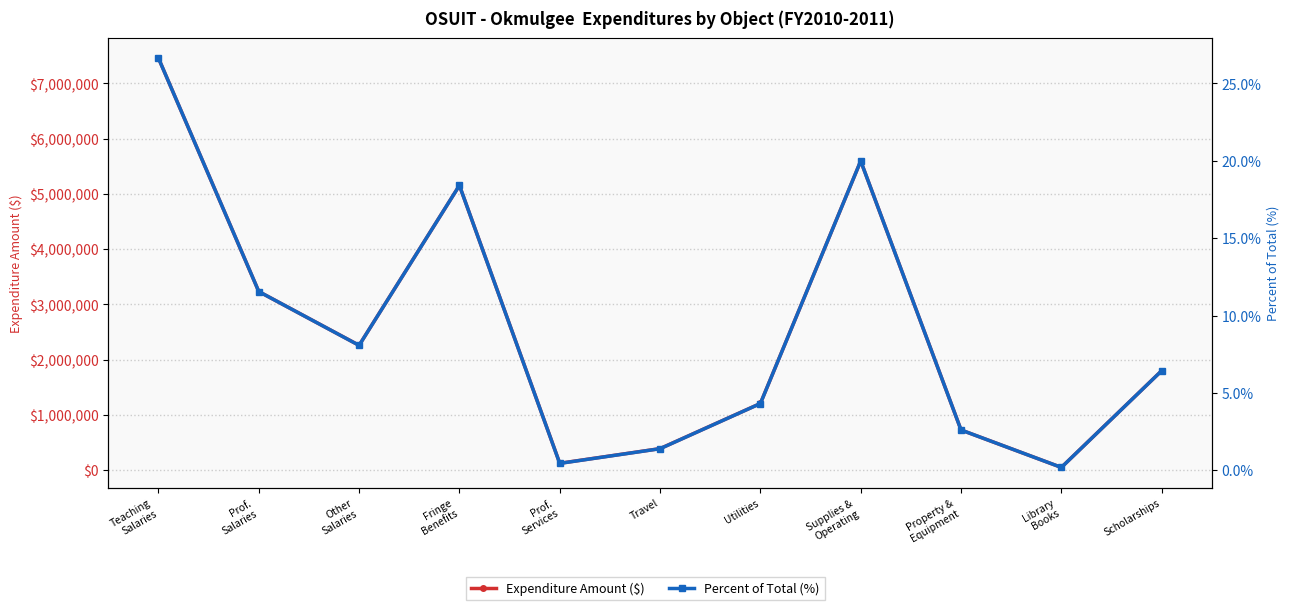

What is the label of the 4th point from the right?

Supplies &
Operating